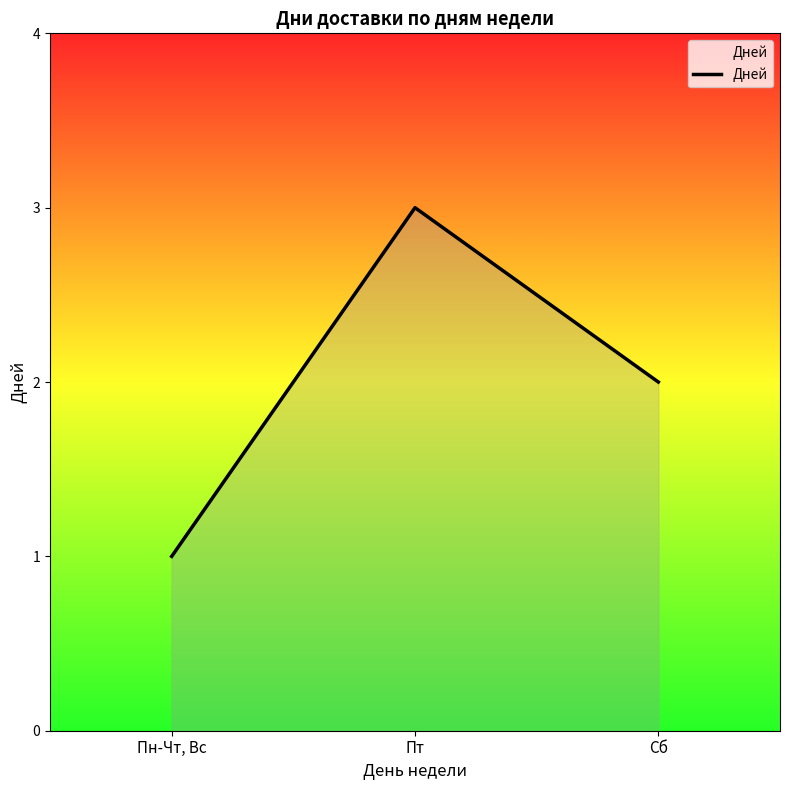

Where is the data nearest to the value 2?

Сб